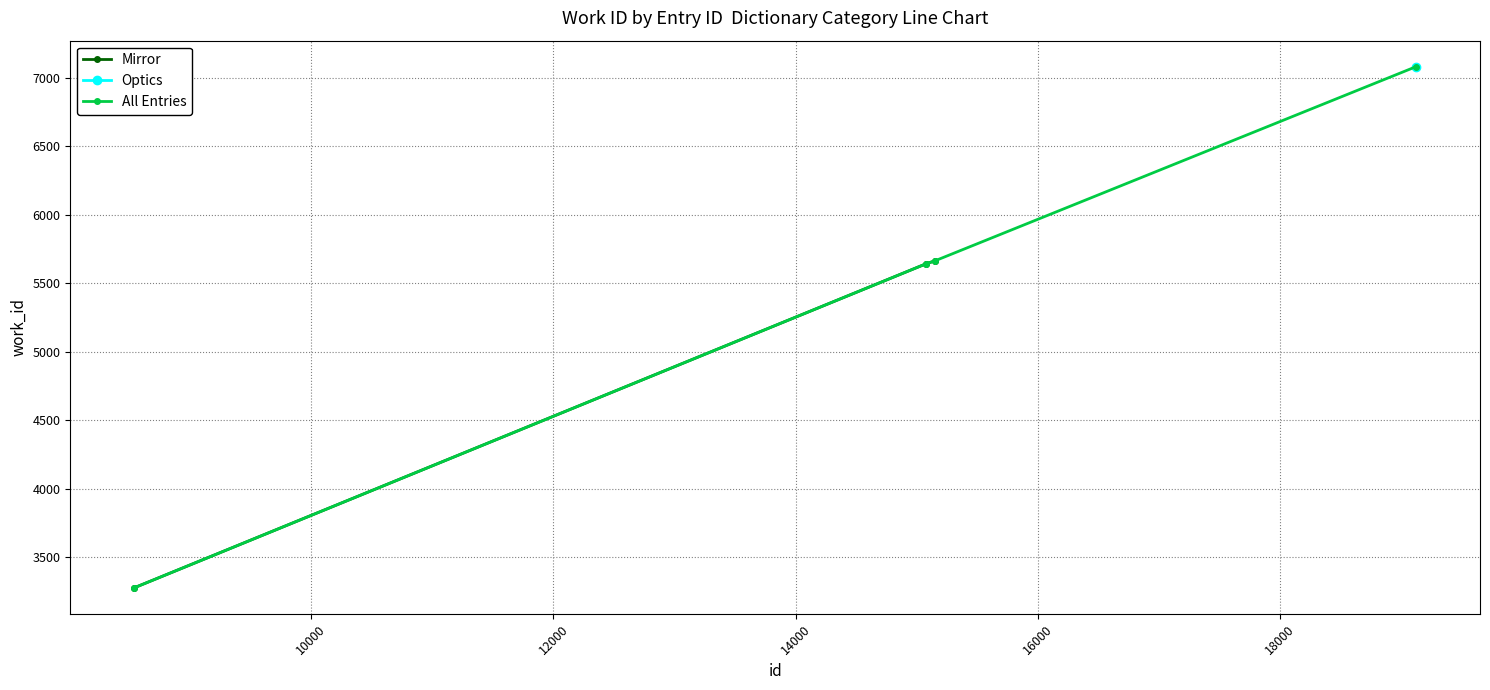

What is the lowest value of the Mirror series?

3278